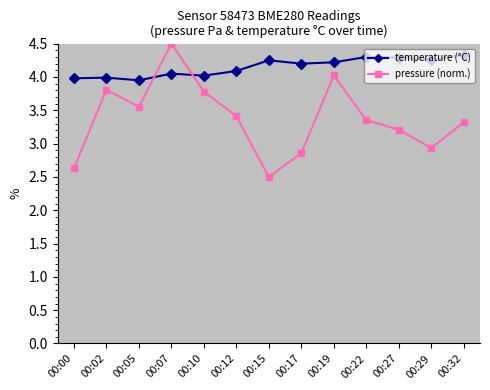

How many lines are shown in the chart?

2